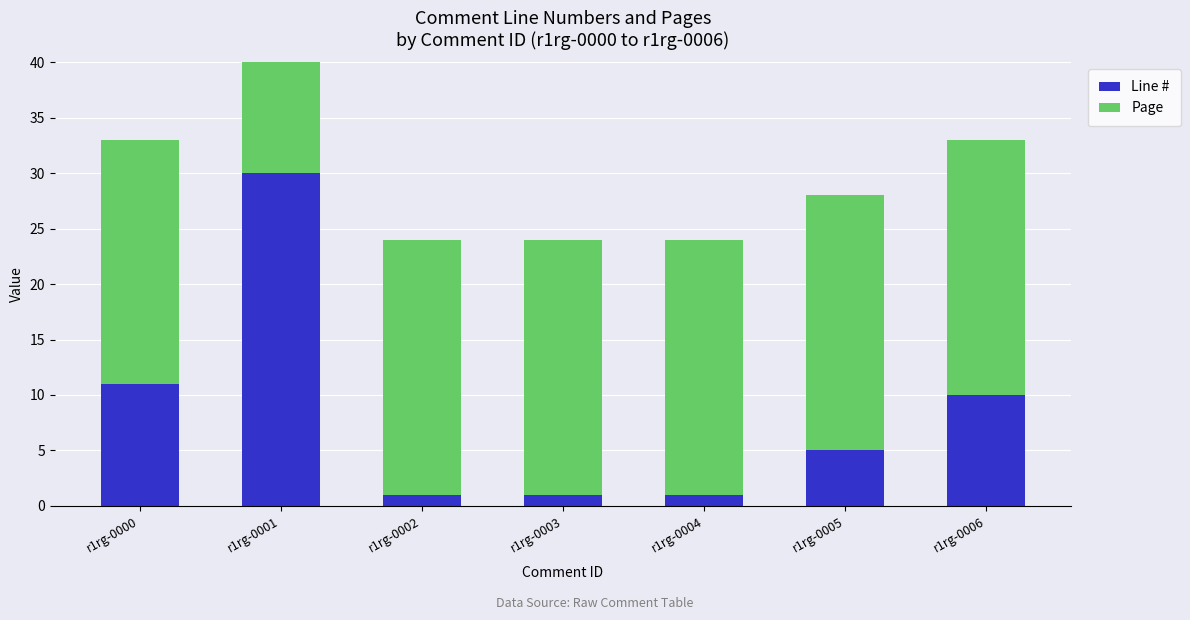

Does the chart contain any negative values?

No